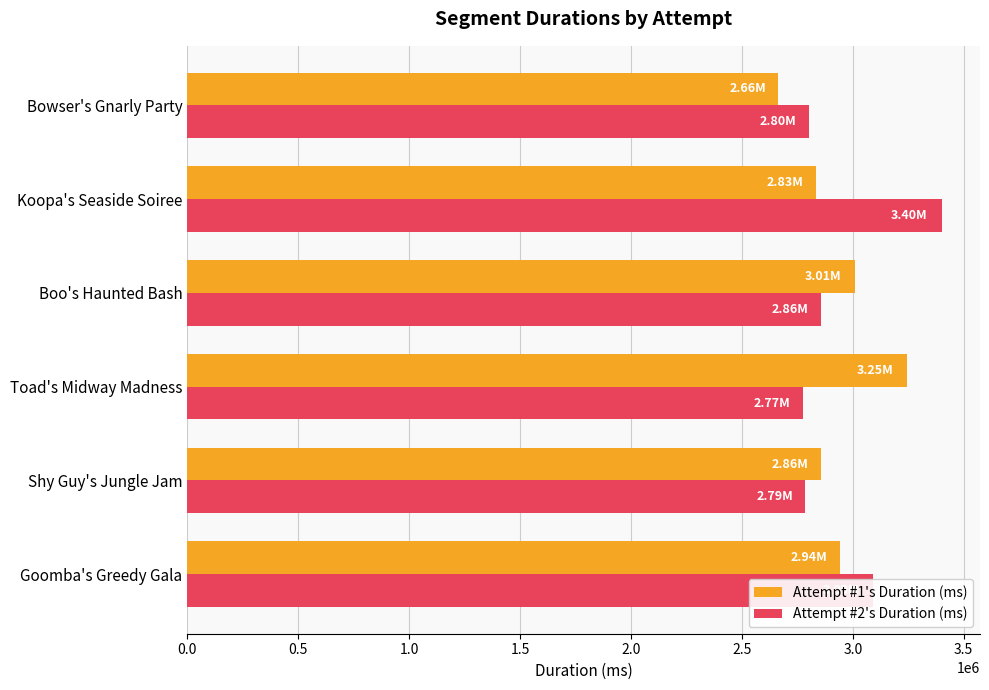

What is the difference between the maximum and second lowest values in the Attempt #2's Duration (ms) series?

616752